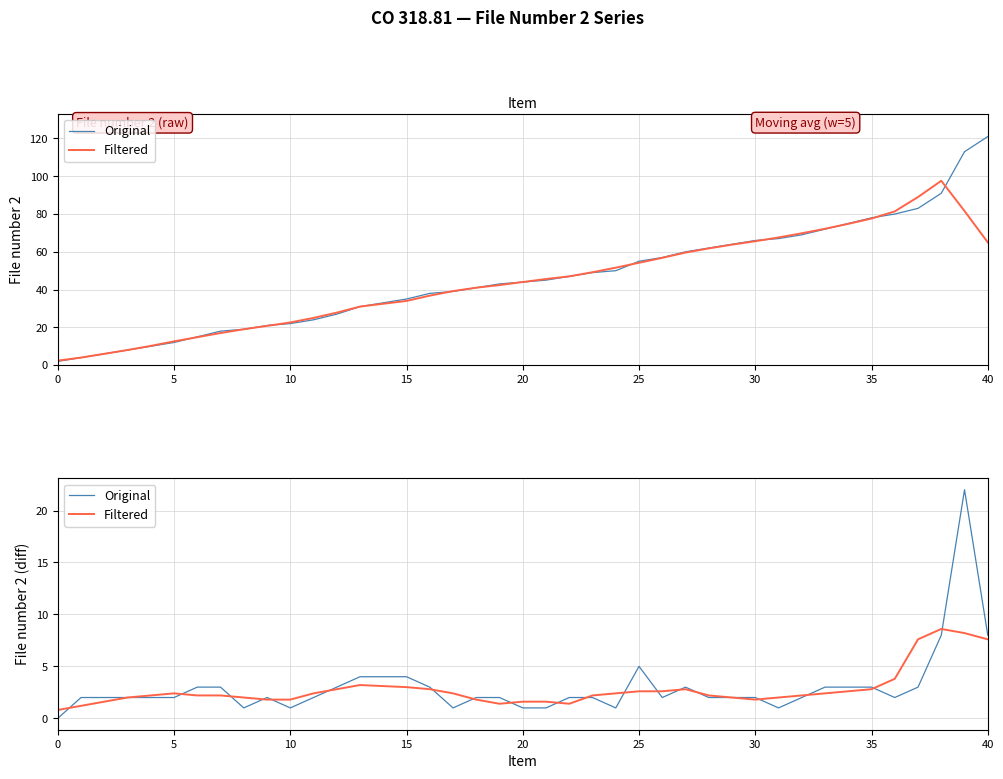

How many interior local valleys does the Filtered series have?

3